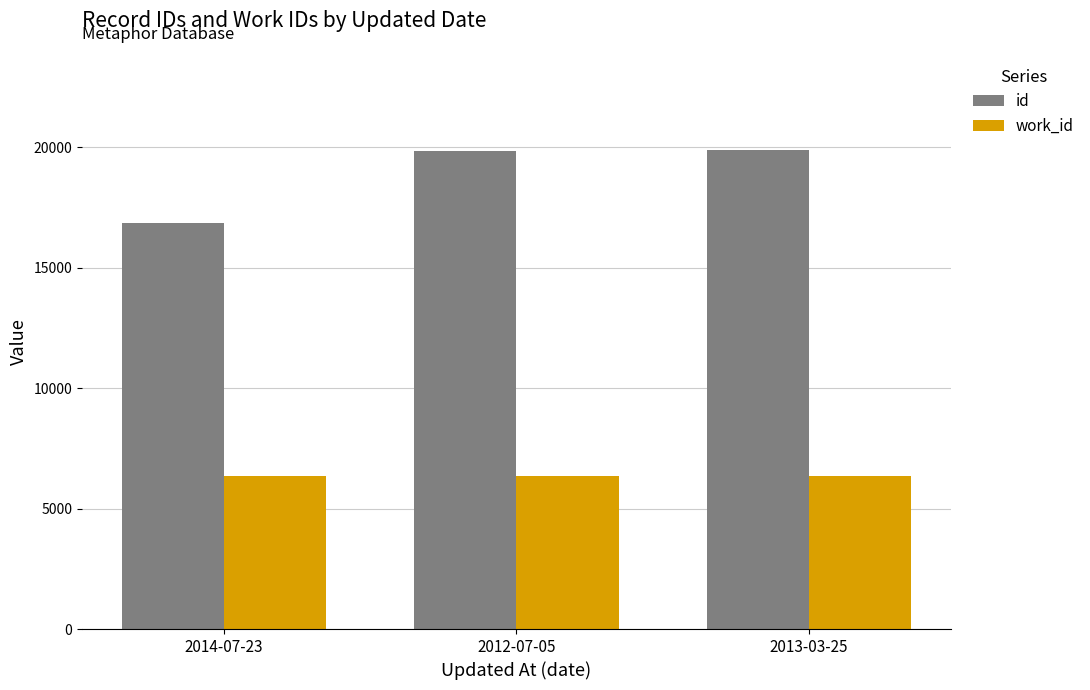

What is the sum of the id values at 2013-03-25 and 2012-07-05?

39717